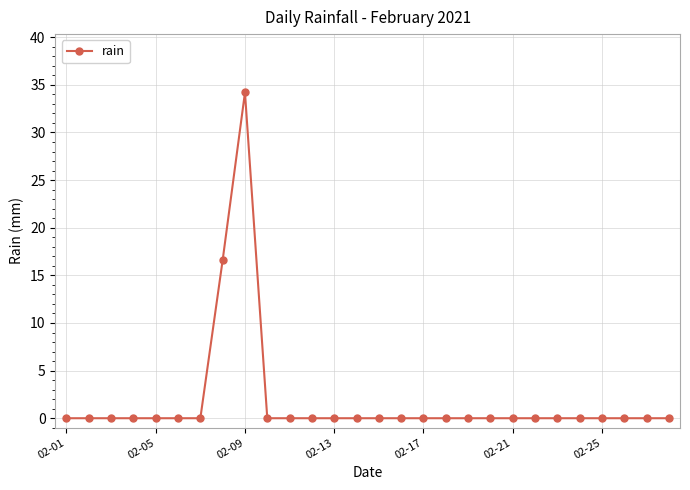

Reading right to left, what are all the values shown in this chart?

0.0	0.0	0.0	0.0	0.0	0.0	0.0	0.0	0.0	0.0	0.0	0.0	0.0	0.0	0.0	0.0	0.0	0.0	0.0	34.2	16.6	0.0	0.0	0.0	0.0	0.0	0.0	0.0